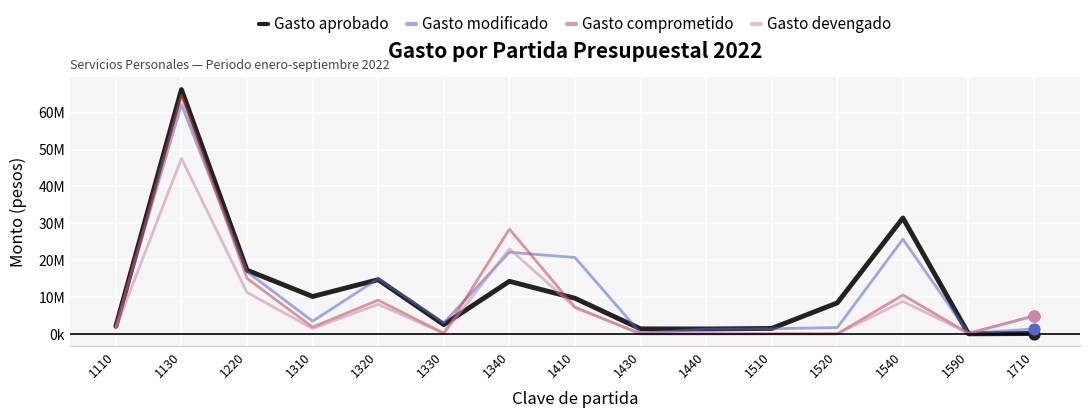

What are all the series names shown in the legend?

Gasto aprobado, Gasto modificado, Gasto comprometido, Gasto devengado